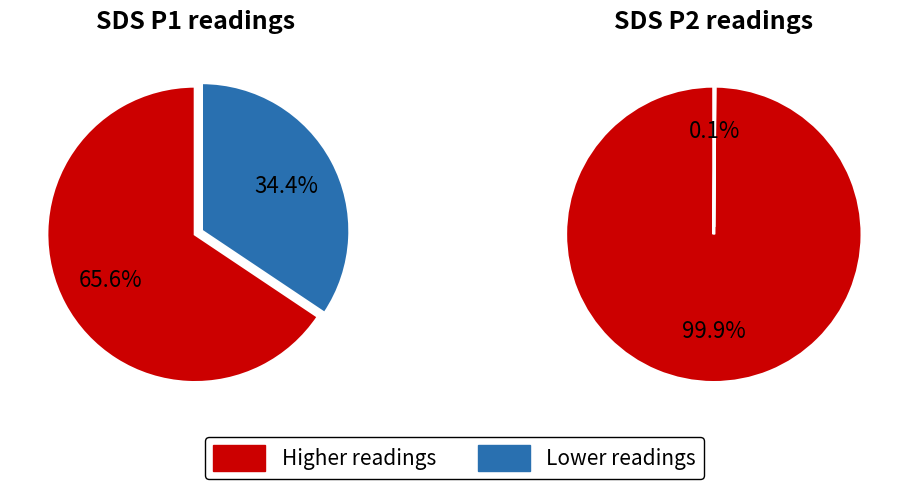

Rank the series by their average value, from highest to lowest.

SDS_P1, SDS_P2